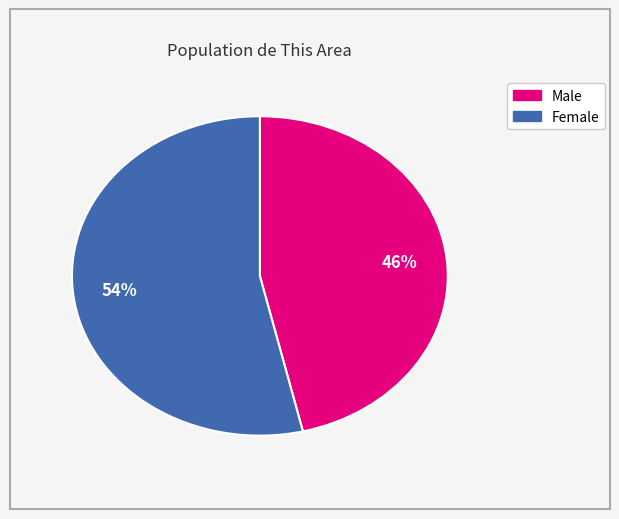

Which has a higher value, Male or Female?

Female